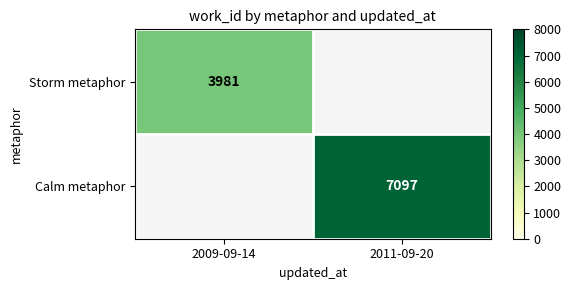

The value of Calm metaphor at 2011-09-20 is 7097. True or false?

True